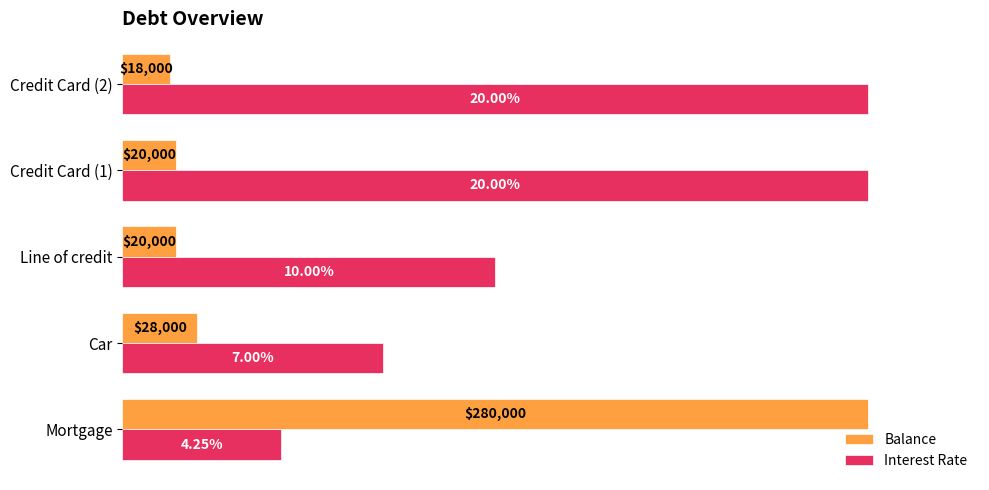

Rank the series by their average value, from highest to lowest.

Interest Rate, Balance